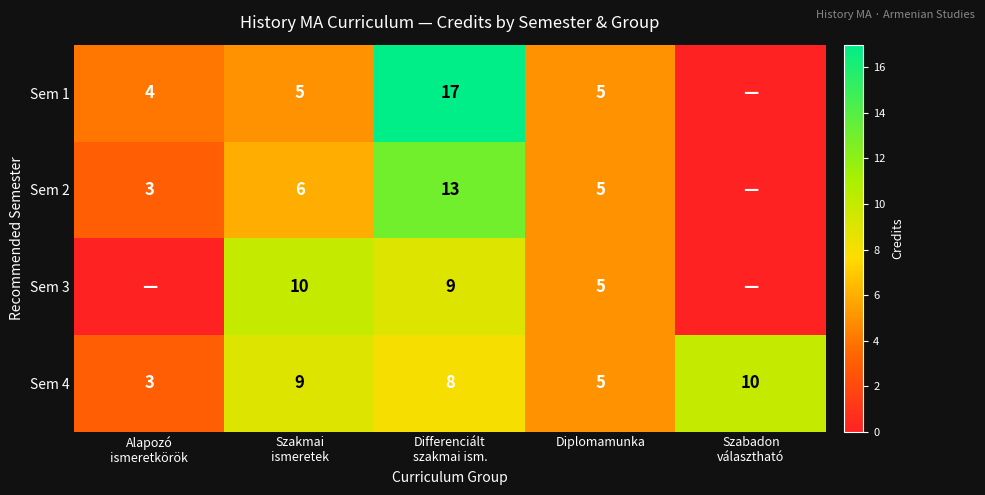

What is the difference between the highest and lowest values at Szakmai
ismeretek?

5